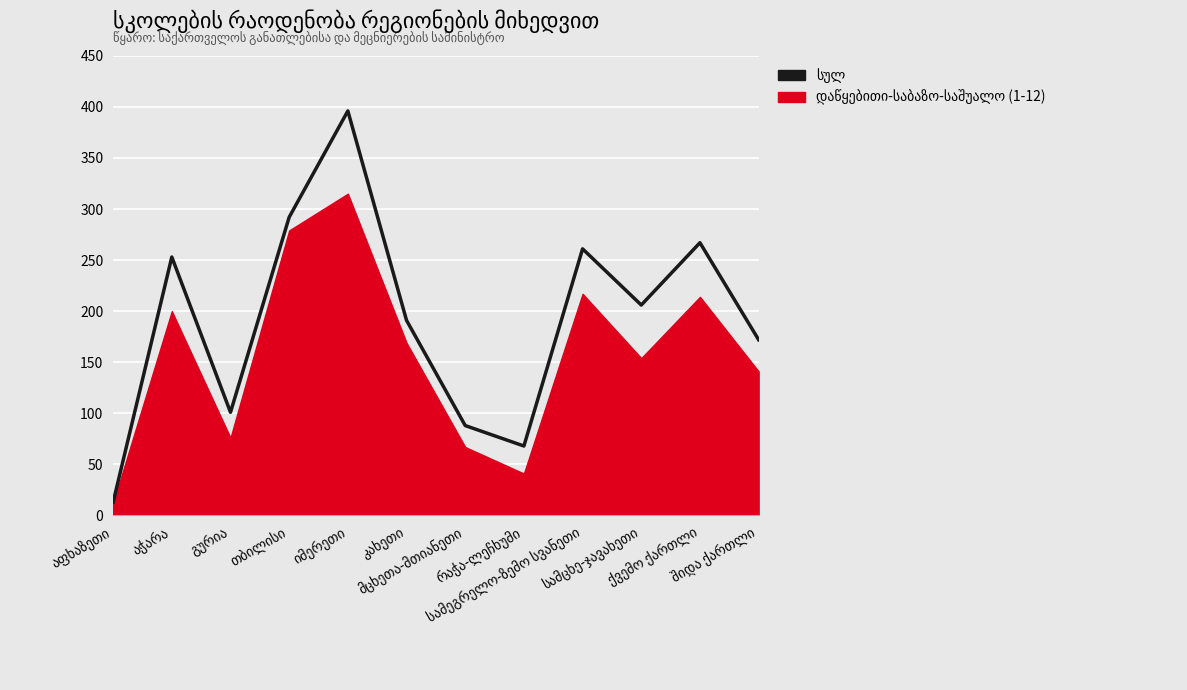

List the labels in order of value, largest first.

იმერეთი, თბილისი, ქვემო ქართლი, სამეგრელო-ზემო სვანეთი, აჭარა, სამცხე-ჯავახეთი, კახეთი, შიდა ქართლი, გურია, მცხეთა-მთიანეთი, რაჭა-ლეჩხუმი, აფხაზეთი